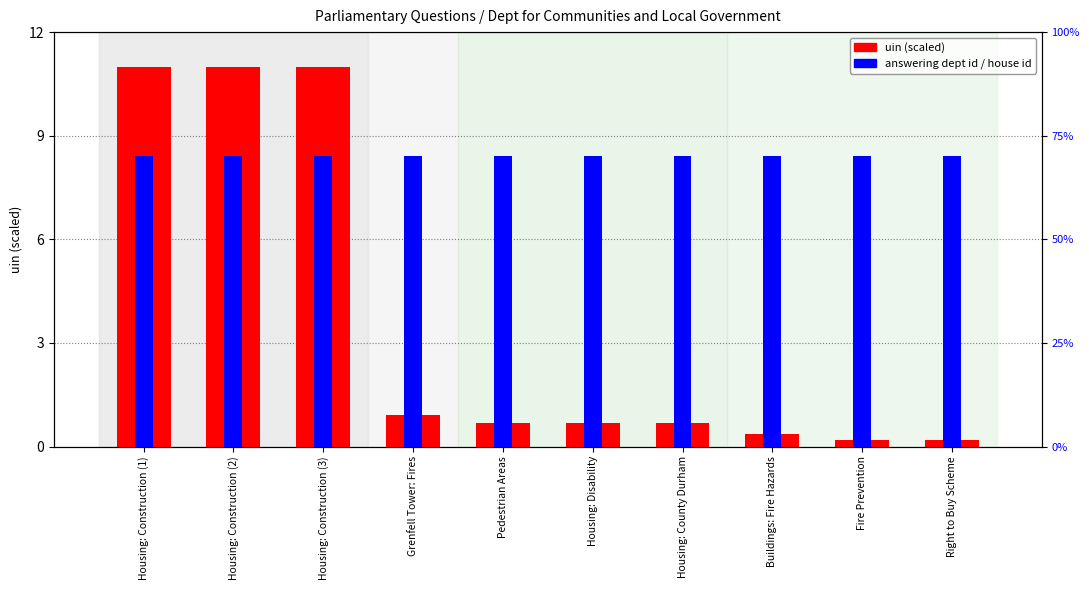

At how many categories does at least one series exceed 8?

3